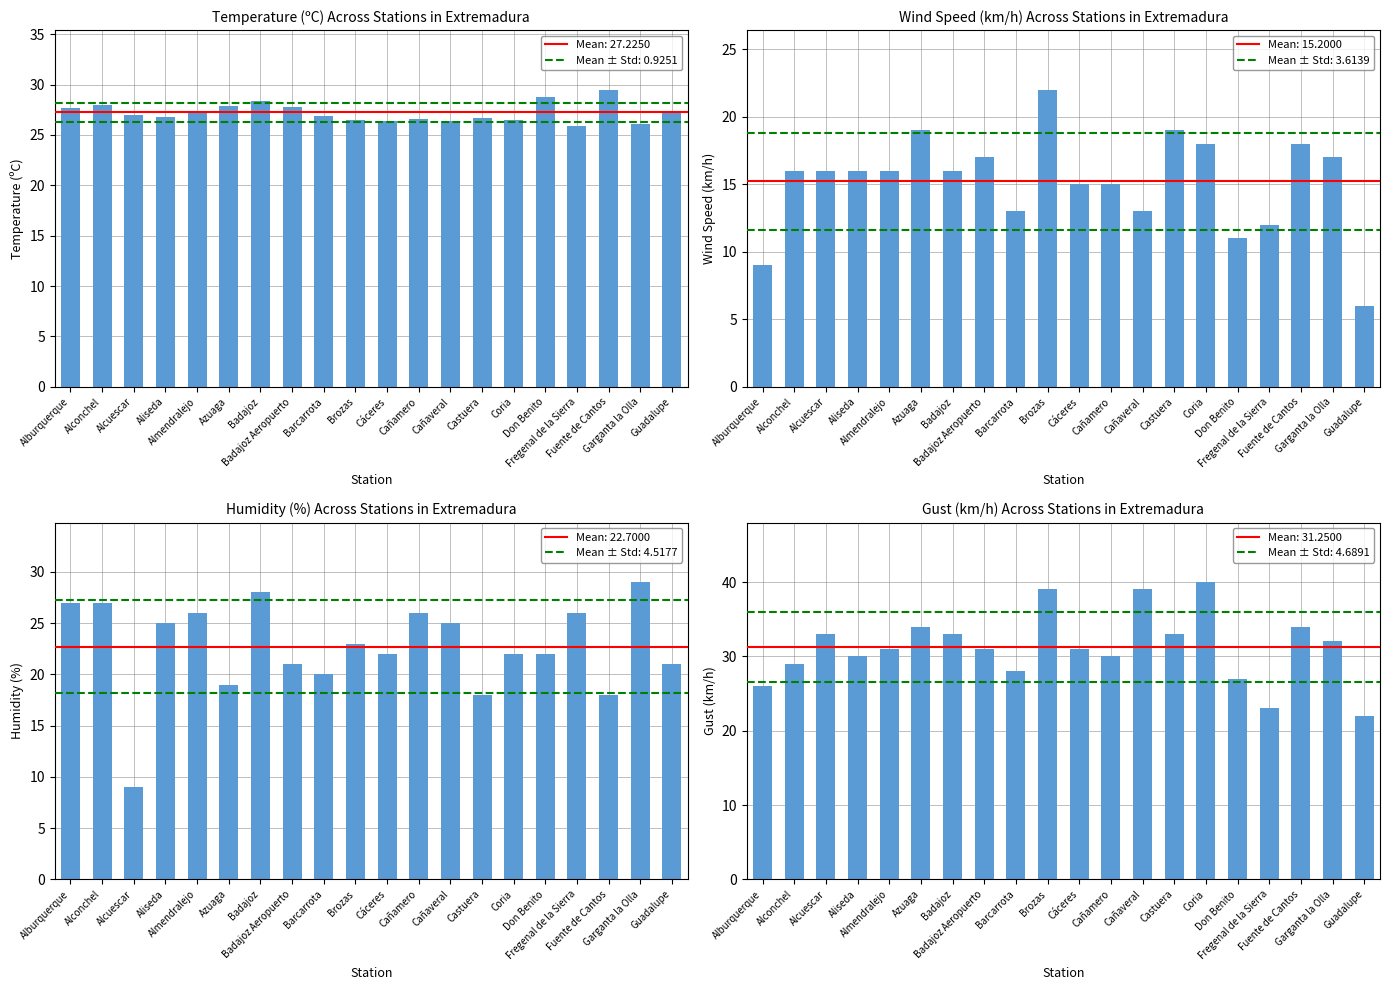

At which label is Temperature (ºC) closest to 27?

Alcuescar